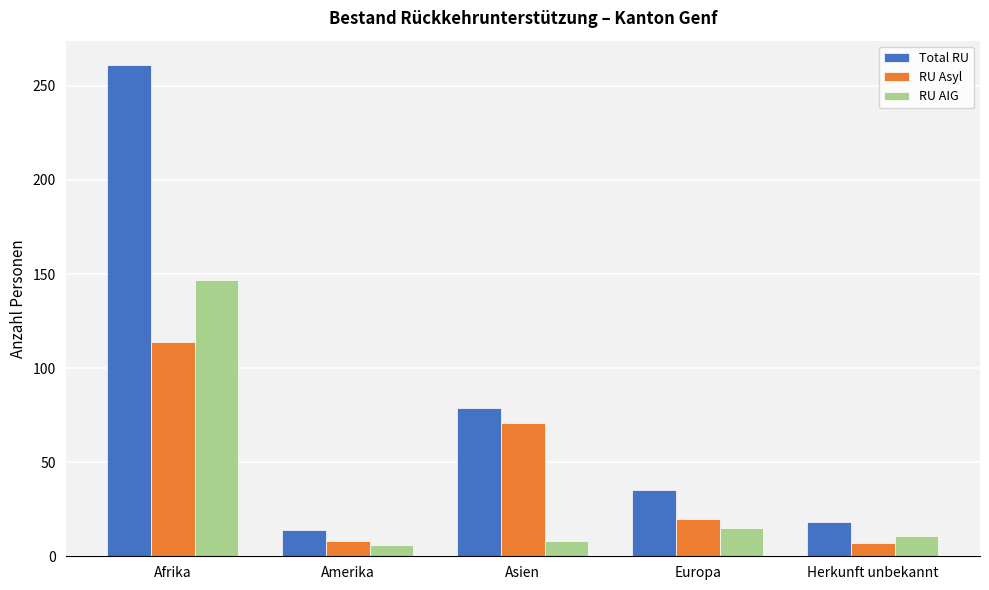

Read the RU Asyl value at Amerika, to the nearest 10.

10